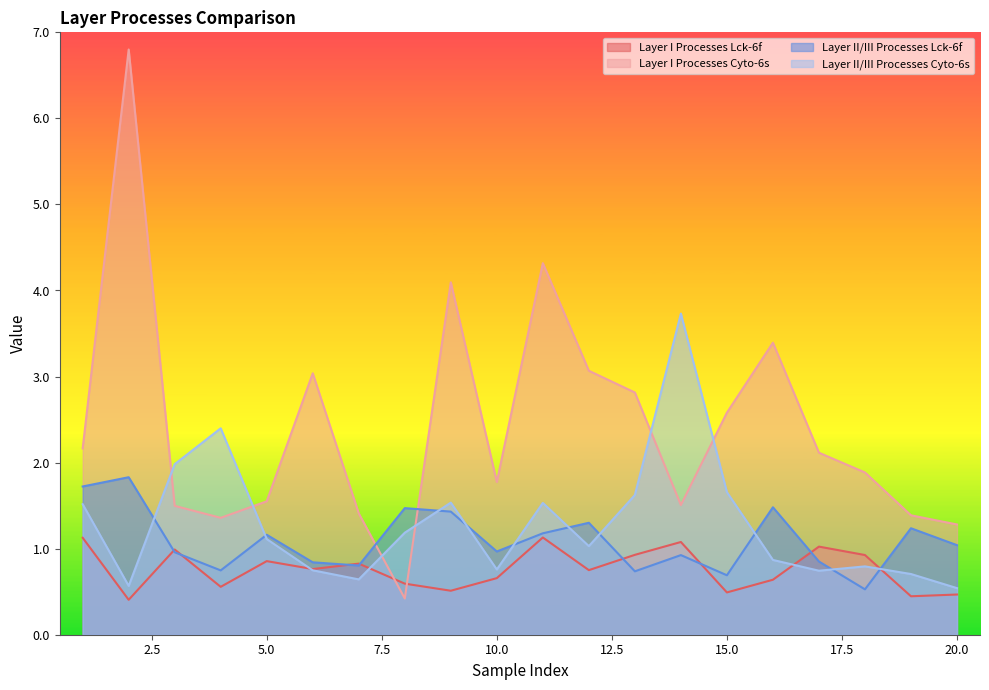

What is the sum of all Layer II/III Processes Cyto-6s values?

25.7